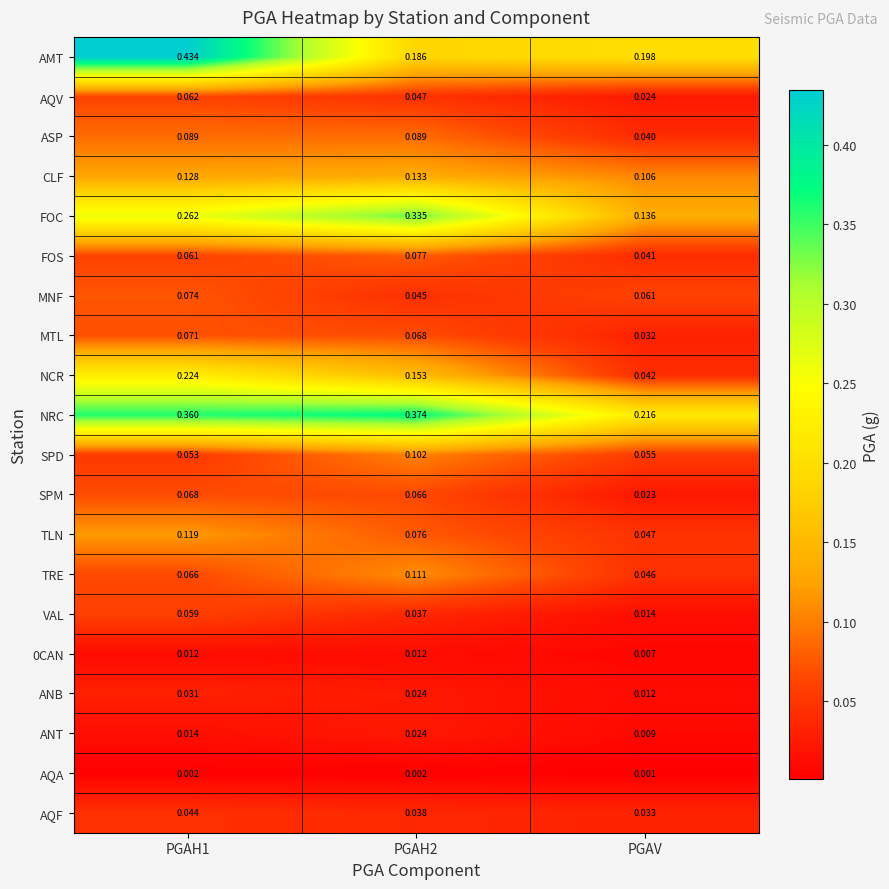

Which series has the largest range (max minus min)?

AMT